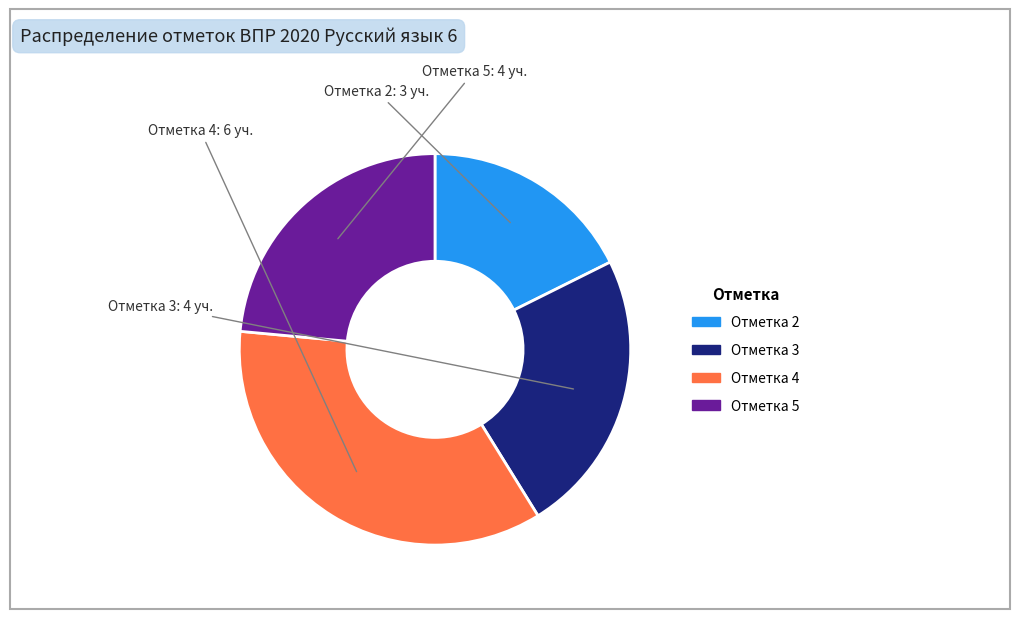

Is there any slice that represents more than half of the pie?

No